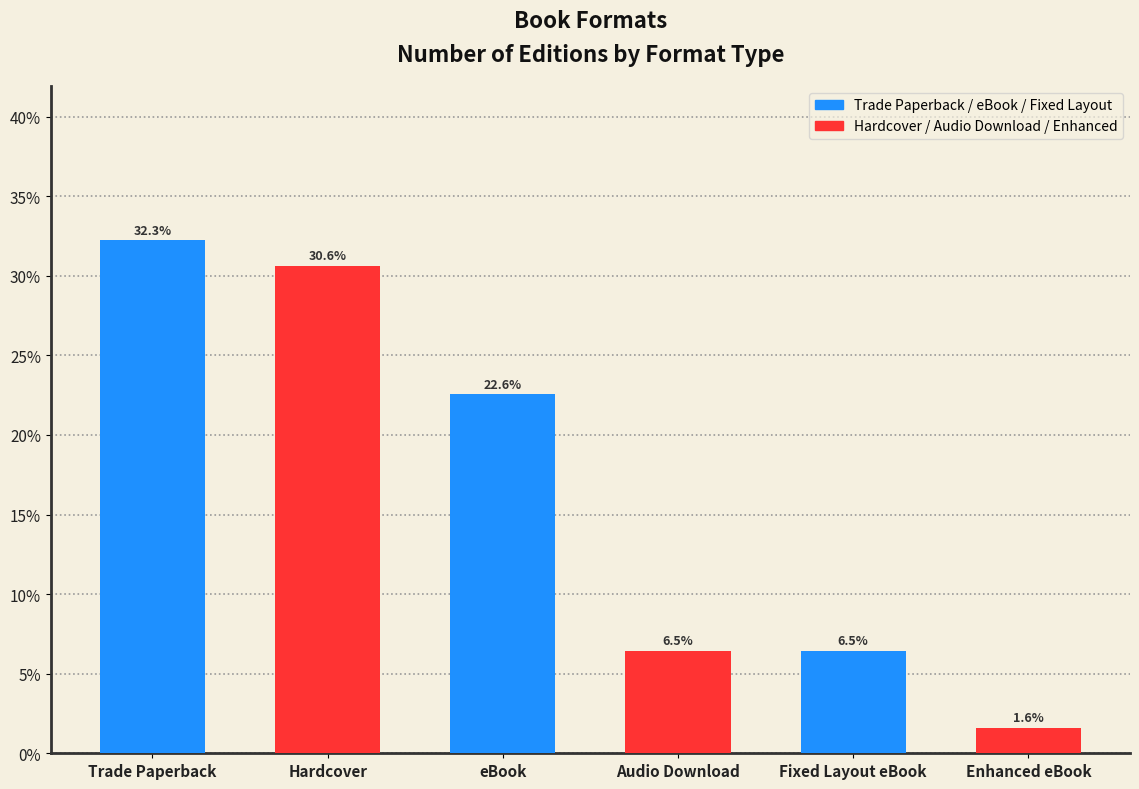

What is the ratio of the value at Audio Download to the value at eBook?

0.3